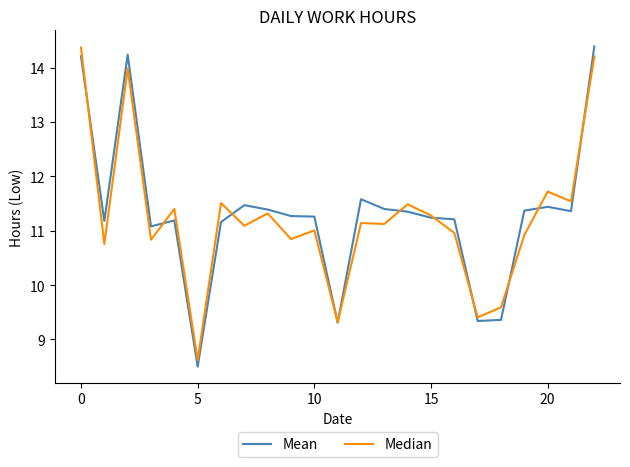

What is the greatest value displayed?

14.4